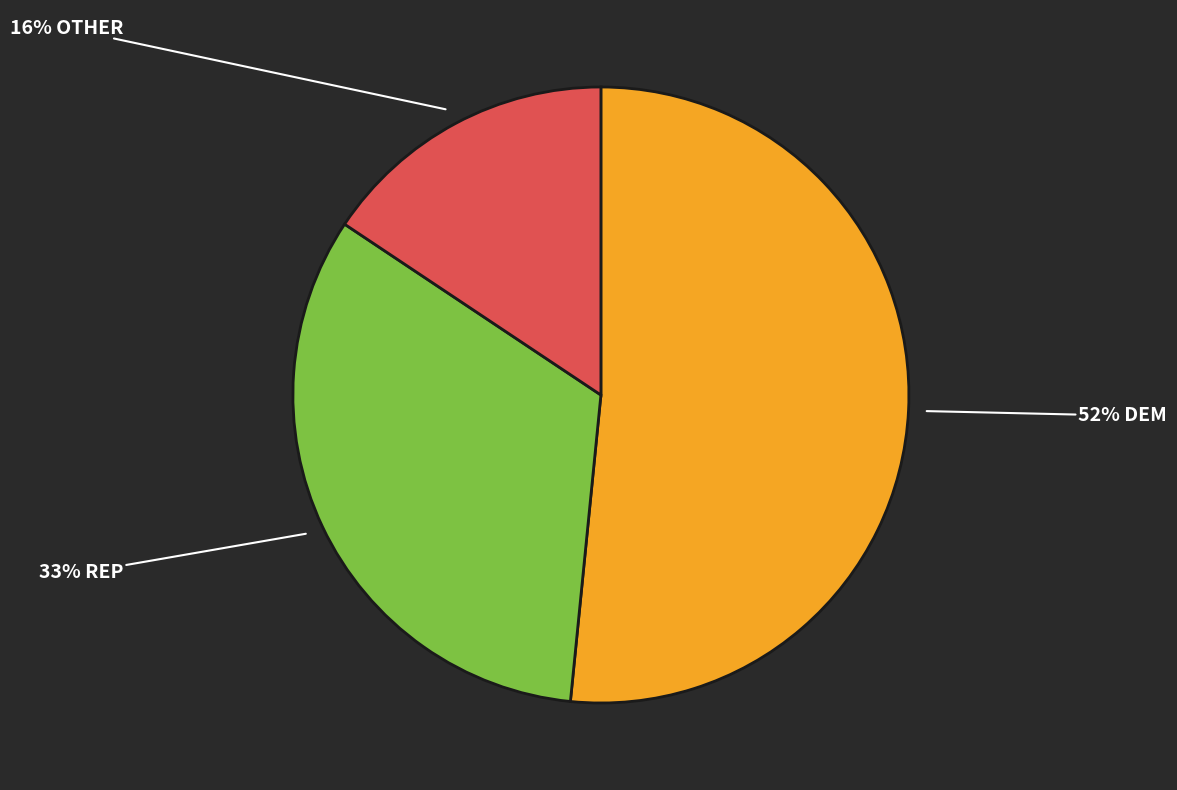

Is there any slice that represents more than half of the pie?

Yes